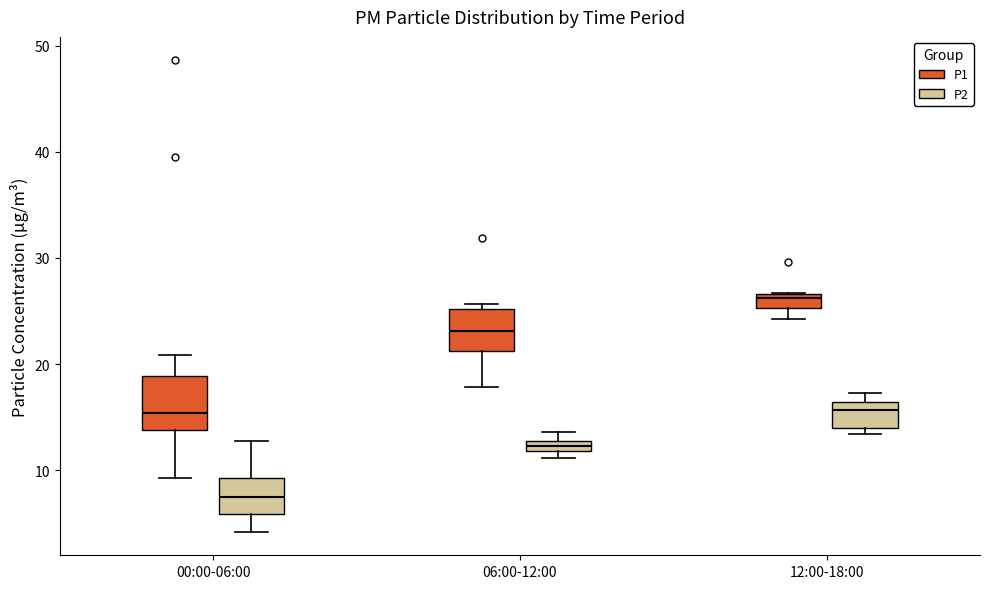

Which box has the highest median line?

12:00-18:00 (P1)